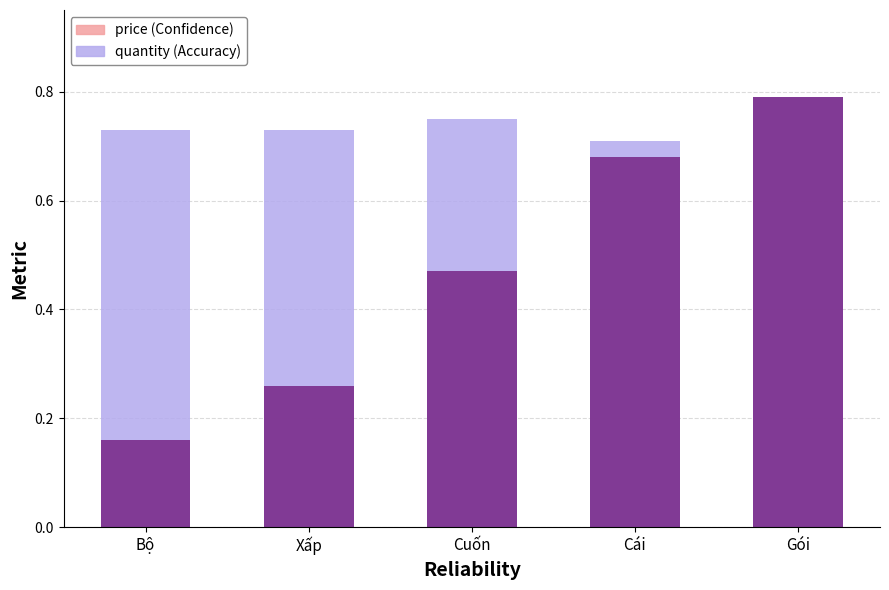

What is the sum of the price (Confidence) values at Cuốn and Gói?

1.3